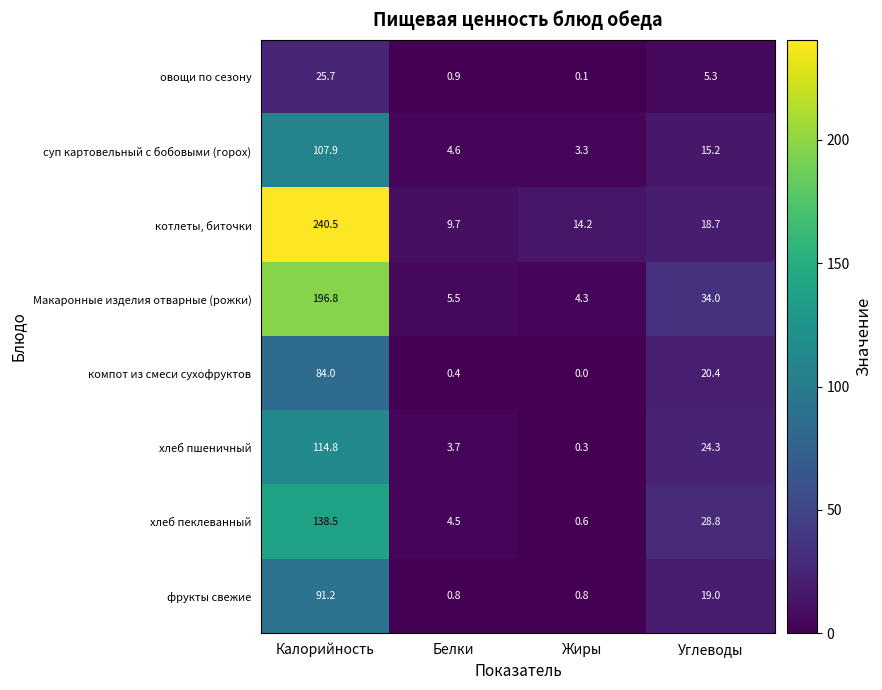

Which label corresponds to the largest value in the chart?

Калорийность